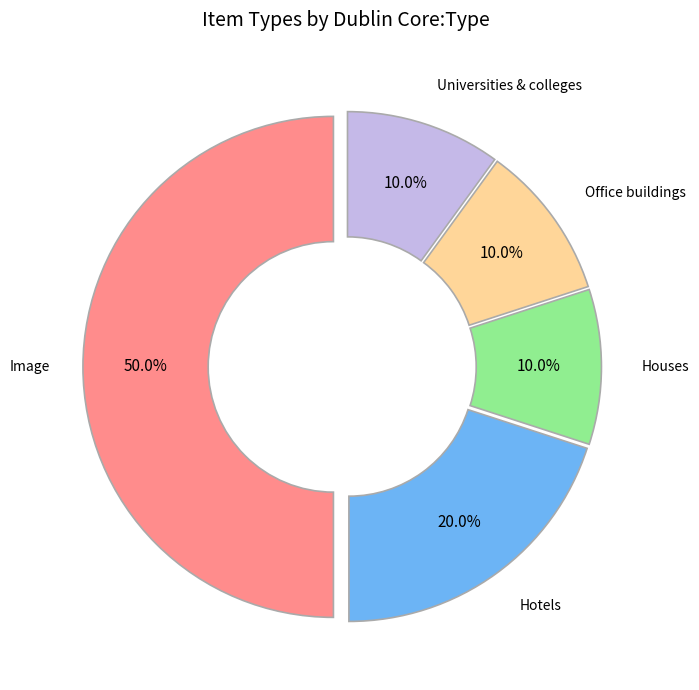

Is Universities & colleges the majority of the pie?

No